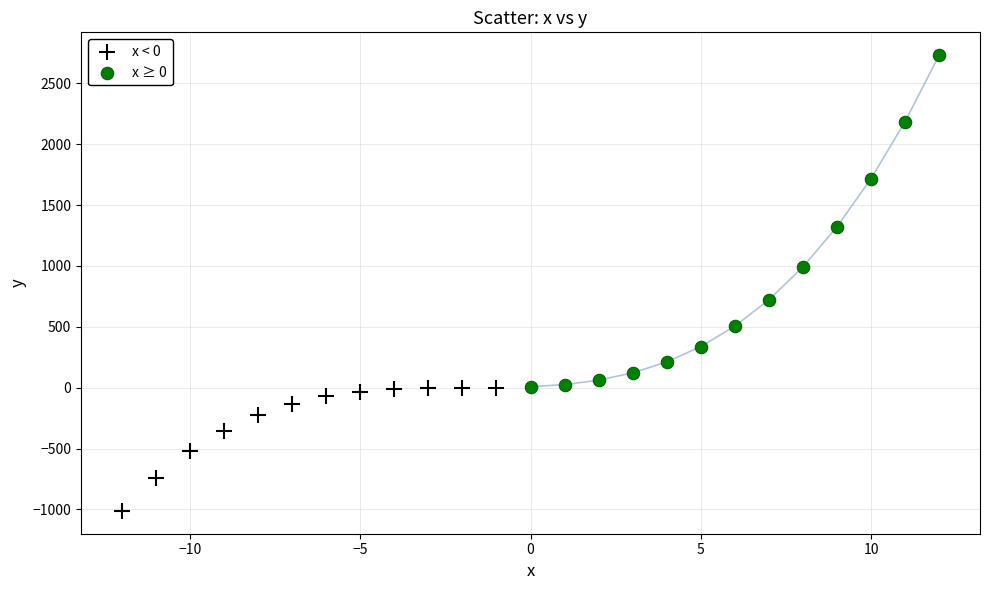

Which series contains the highest Y value?

x ≥ 0